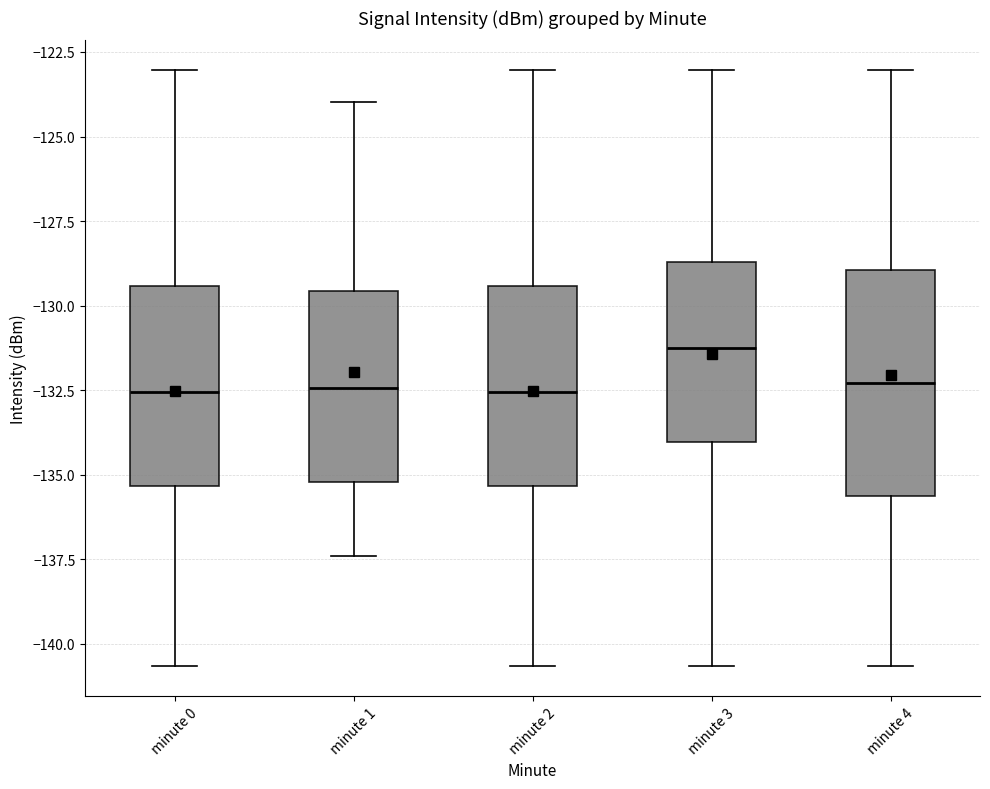

Reading left to right, transcribe this box plot: for each box, give where its median line is, the range the box spans, and where its two whiskers end, as read against the y-axis. The values are not printed on the chart, so give them approximately, as read against the axis.

minute 0: median -132.5, box -135.5 to -129.5, whiskers -140.5 to -123.0
minute 1: median -132.5, box -135.0 to -129.5, whiskers -137.5 to -124.0
minute 2: median -132.5, box -135.5 to -129.5, whiskers -140.5 to -123.0
minute 3: median -131.5, box -134.0 to -128.5, whiskers -140.5 to -123.0
minute 4: median -132.5, box -135.5 to -129.0, whiskers -140.5 to -123.0